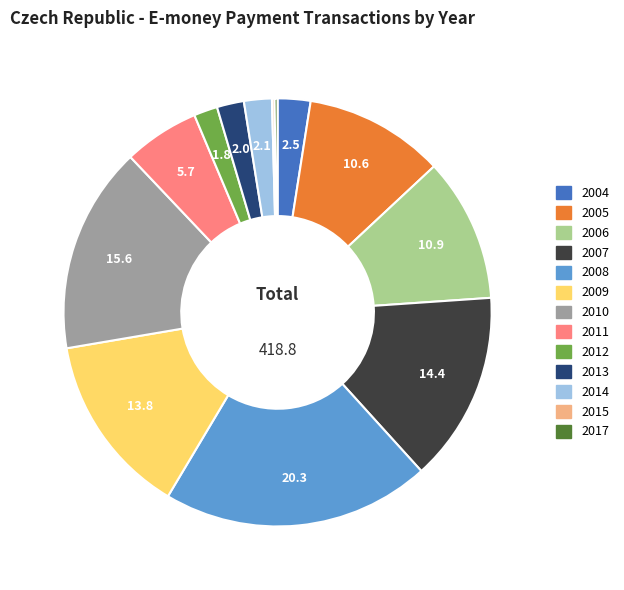

Between 2010 and 2006, which is larger?

2010